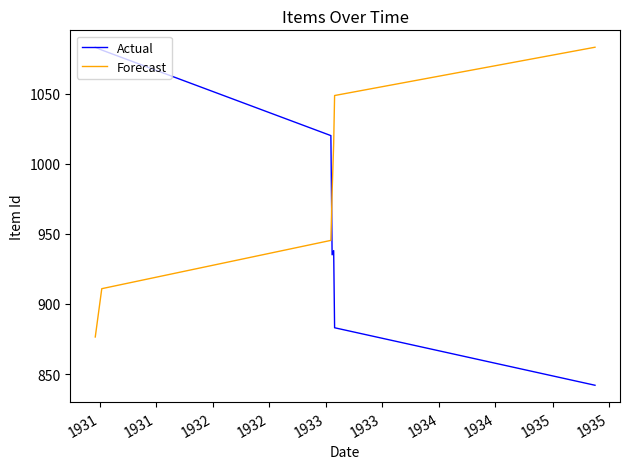

How many intersections are there between Actual and Forecast?

1